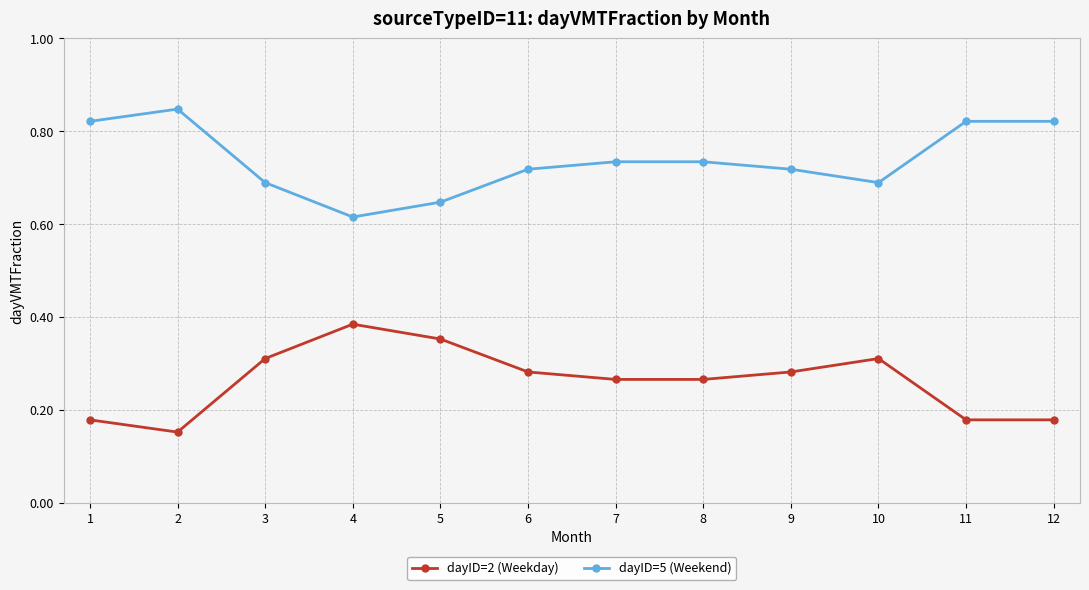

Rank the series by their average value, from lowest to highest.

dayID=2 (Weekday), dayID=5 (Weekend)